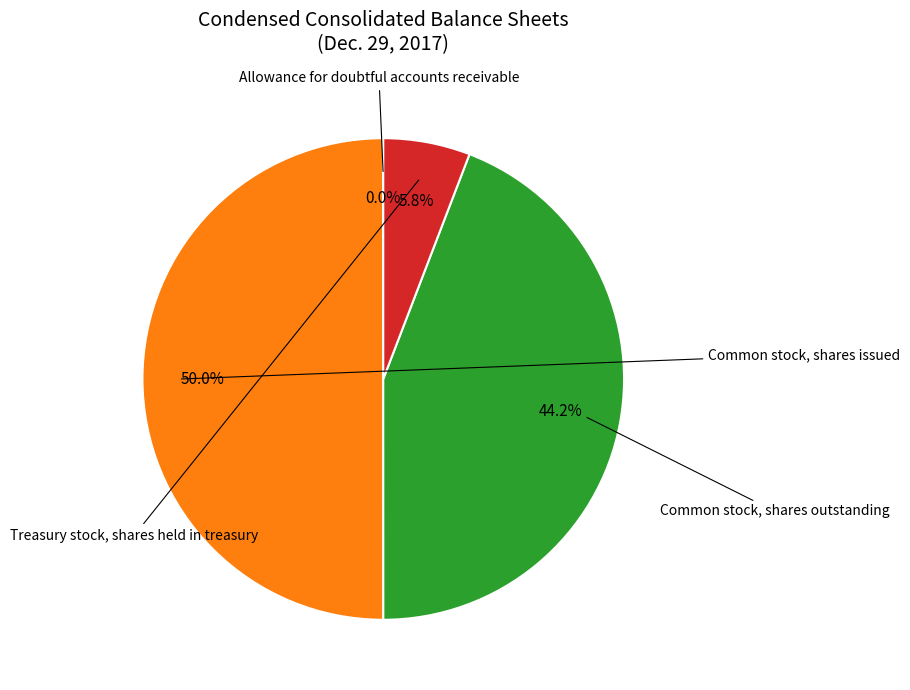

Which category has the biggest portion of the pie?

Common stock, shares issued